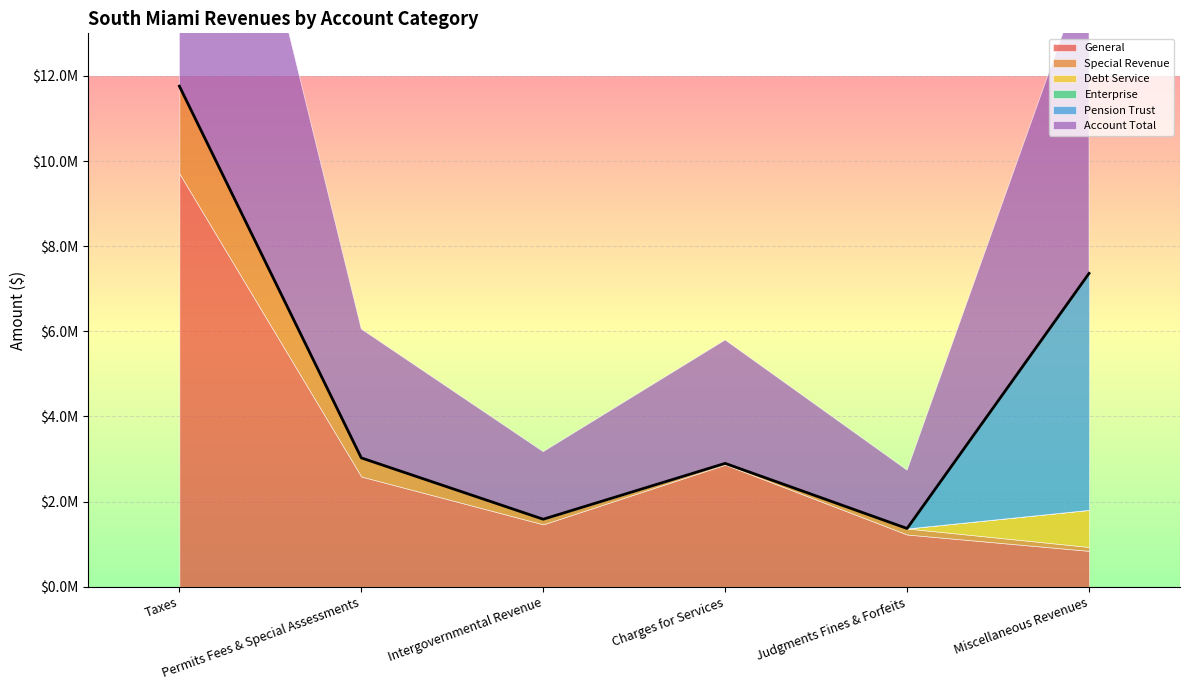

Which series ends up on top after the final intersection of Debt Service and General?

Debt Service